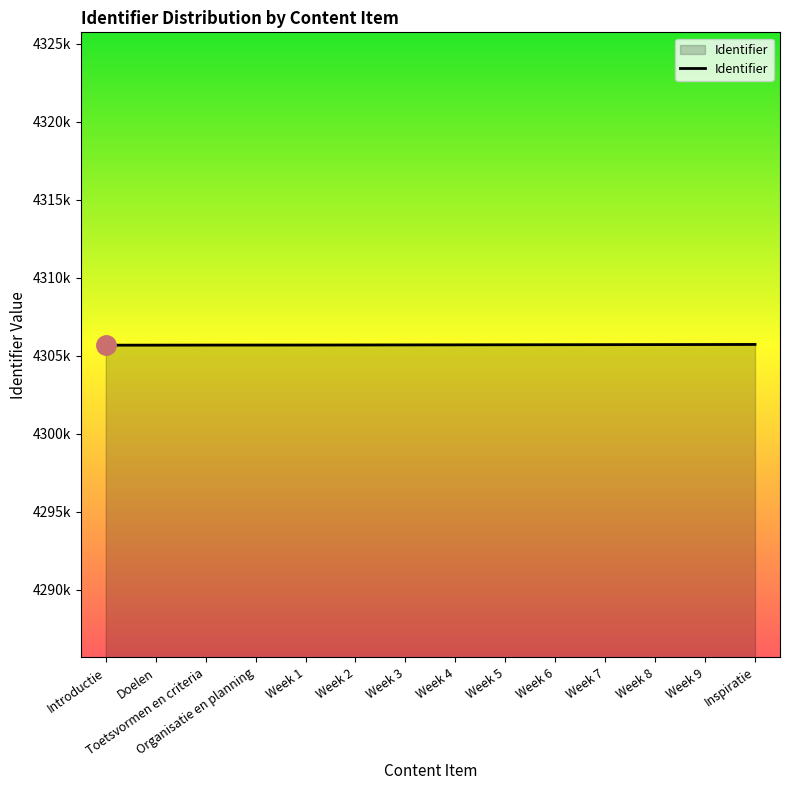

Does the chart display data point markers on the line(s)?

No